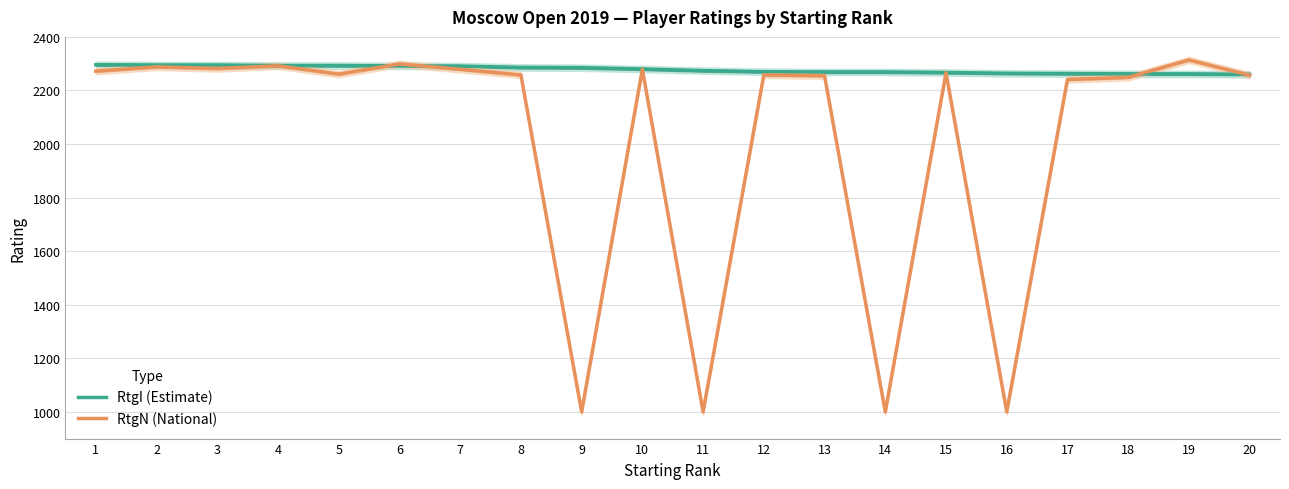

Reading left to right, what are all the values shown in this chart?

RtgI (Estimate): 1=2296	2=2295	3=2295	4=2293	5=2293	6=2292	7=2291	8=2286	9=2285	10=2280	11=2274	12=2270	13=2269	14=2269	15=2267	16=2264	17=2263	18=2262	19=2262	20=2260
RtgN (National): 1=2272	2=2288	3=2282	4=2292	5=2261	6=2299	7=2279	8=2258	9=1000	10=2279	11=1000	12=2258	13=2255	14=1000	15=2266	16=1000	17=2241	18=2249	19=2314	20=2257